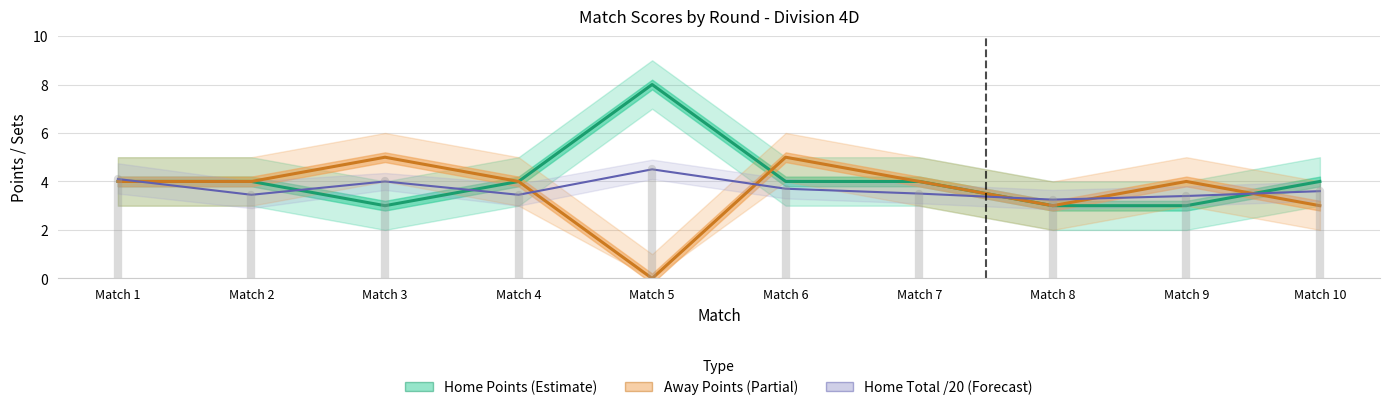

The value of Away Points (Partial) at Match 7 is 1.7. True or false?

False